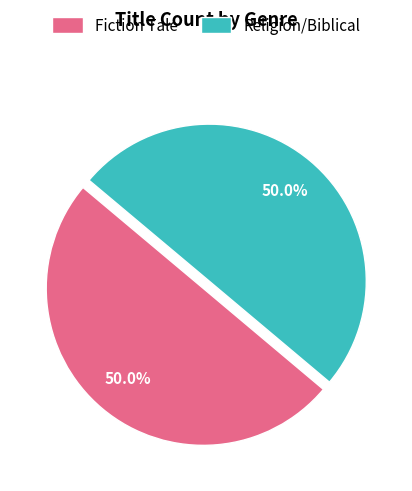

True or false: Religion/Biblical accounts for 57% of the total.

False